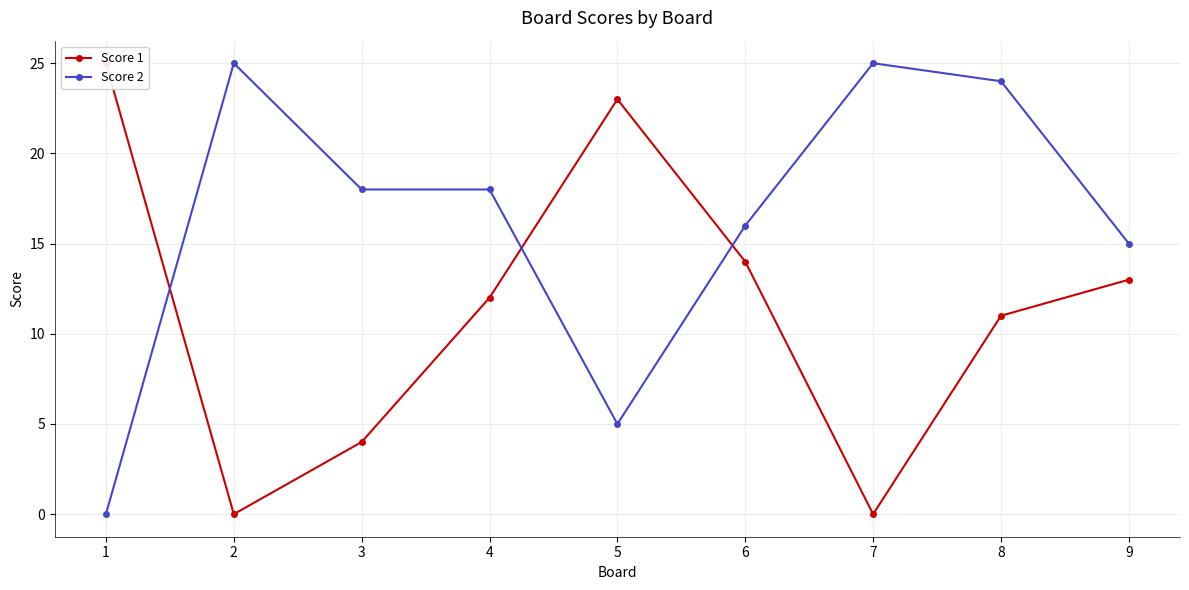

Does the chart display data point markers on the line(s)?

Yes